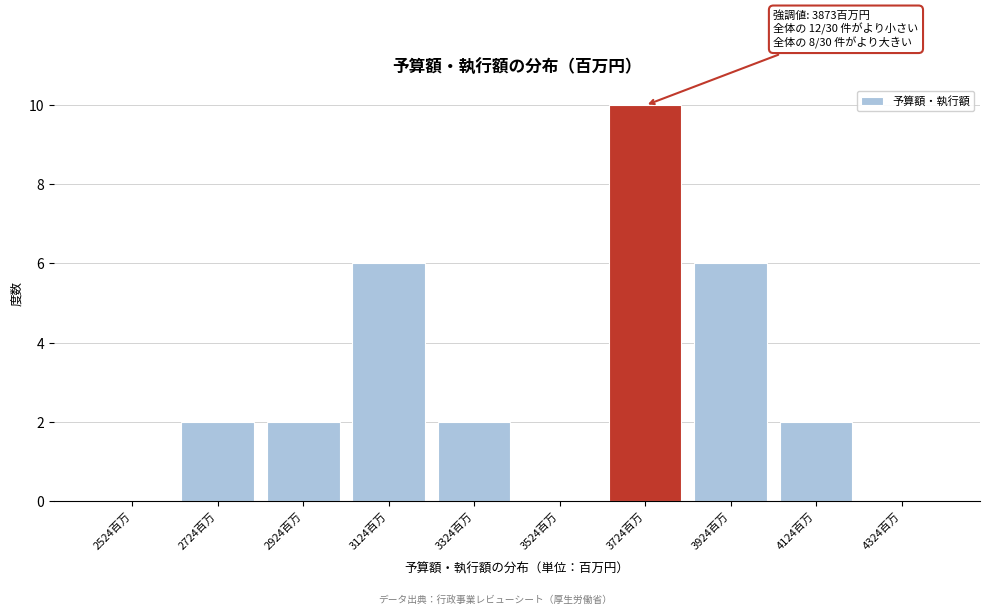

Reading left to right, extract all data points from this chart.

2524百万=0	2724百万=2	2924百万=2	3124百万=6	3324百万=2	3524百万=0	3724百万=10	3924百万=6	4124百万=2	4324百万=0